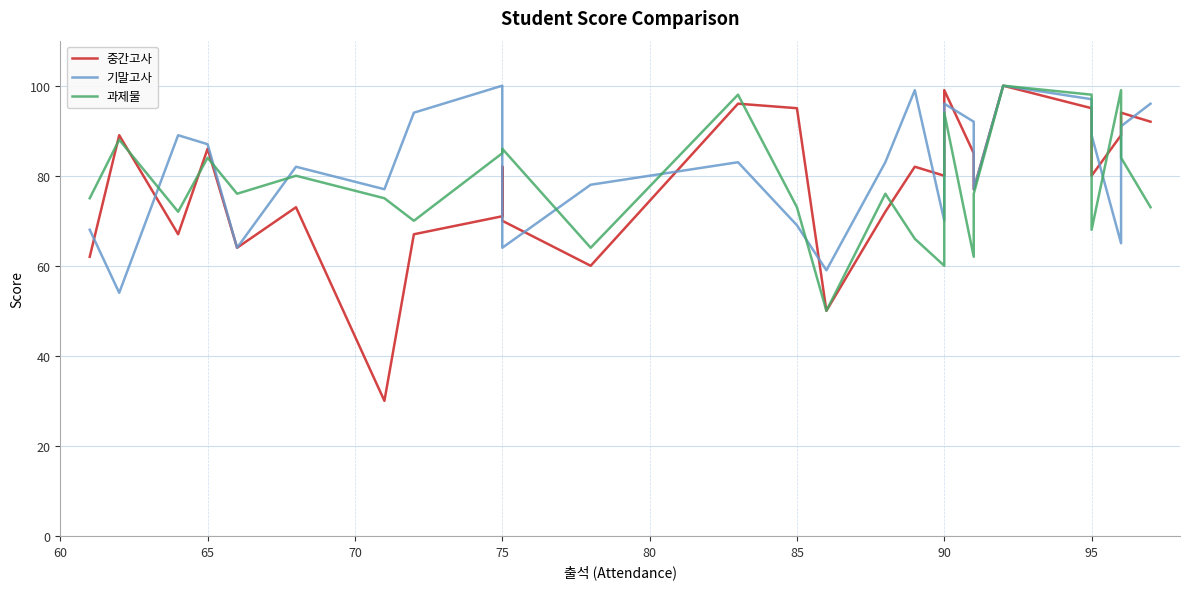

At how many categories does at least one series exceed 94?

9